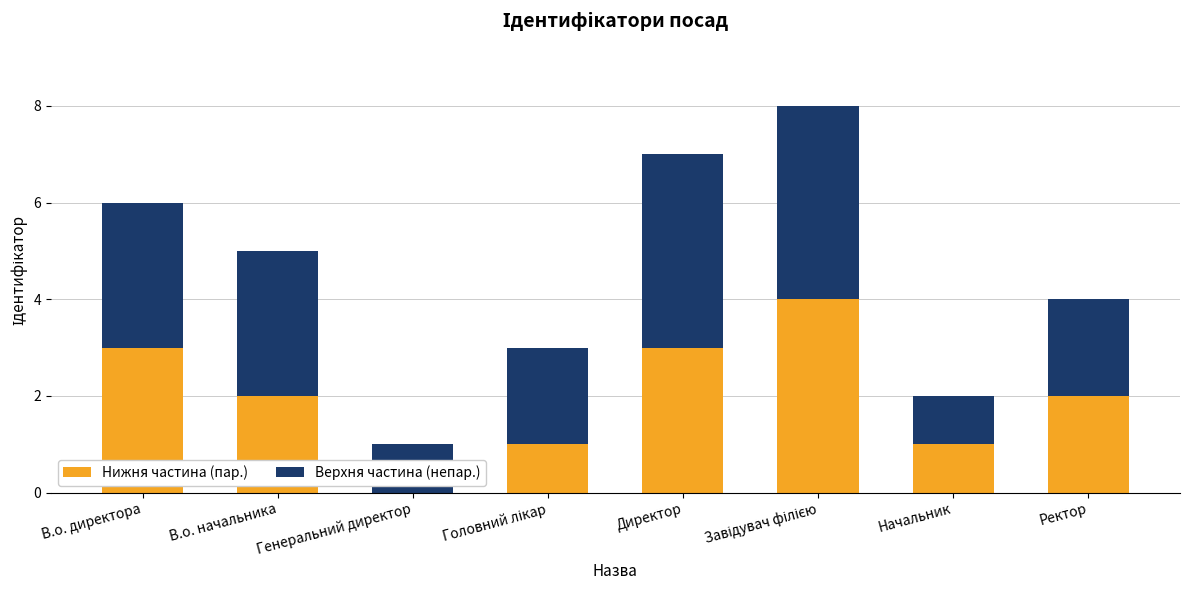

The Нижня частина (пар.) series shows 2 at Генеральний директор. True or false?

False